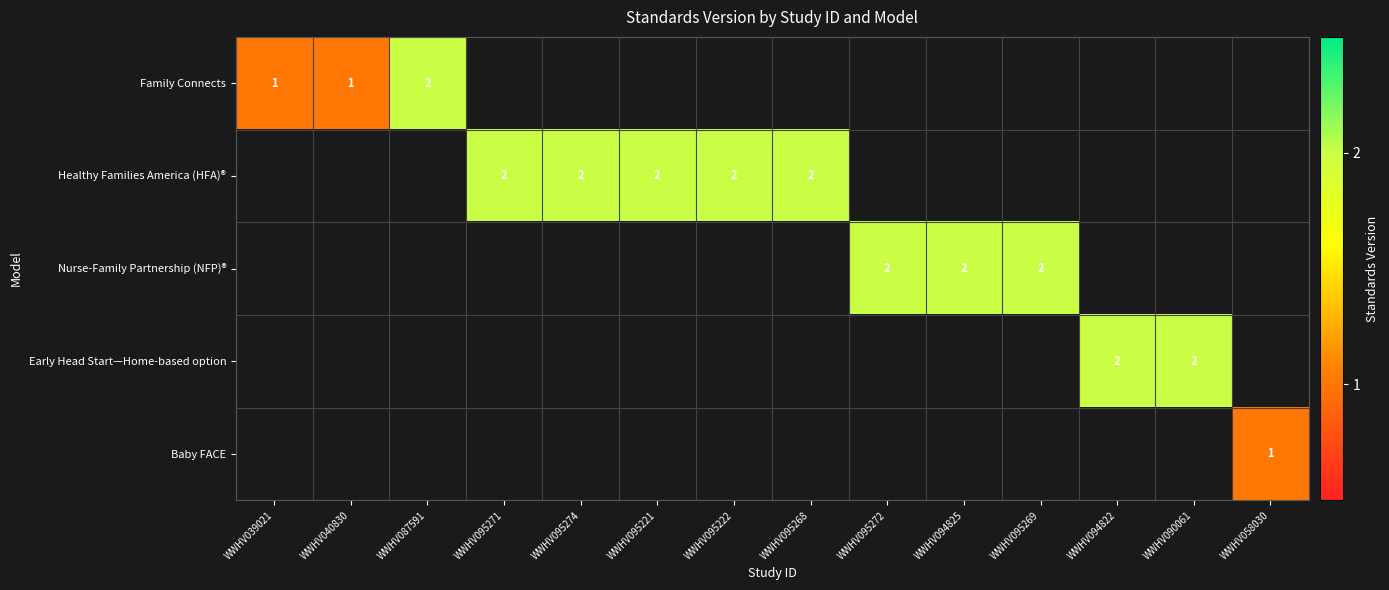

At how many categories does at least one series exceed 1?

11